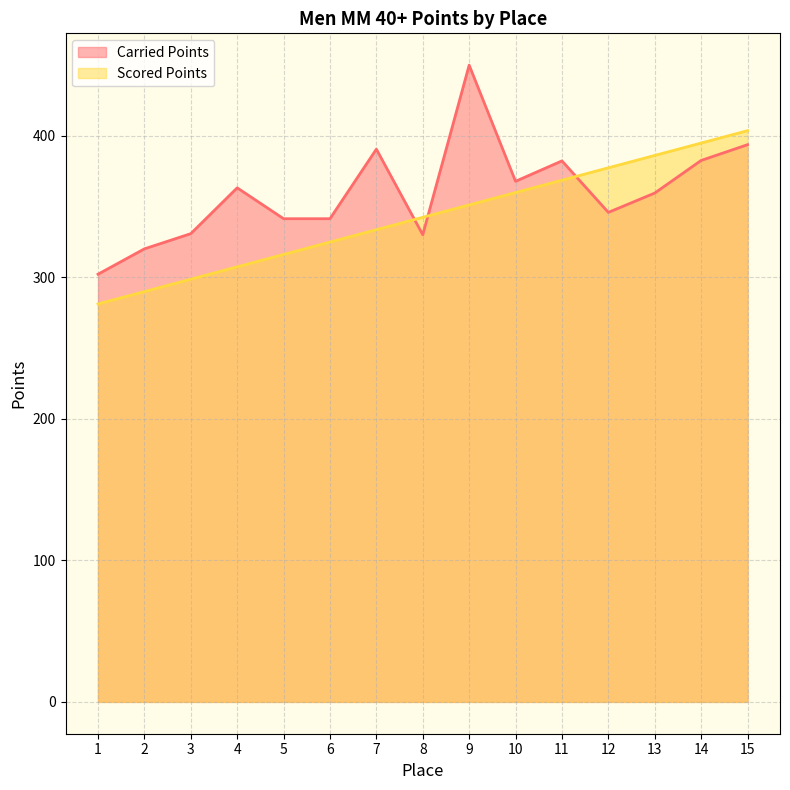

How many data points in Scored Points are less than 342?

7